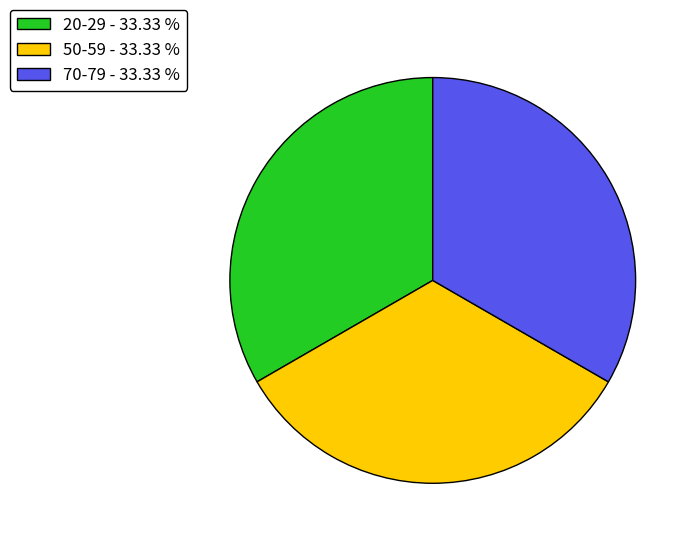

Does 50-59 - 33.33 % represent more than half of the total?

No